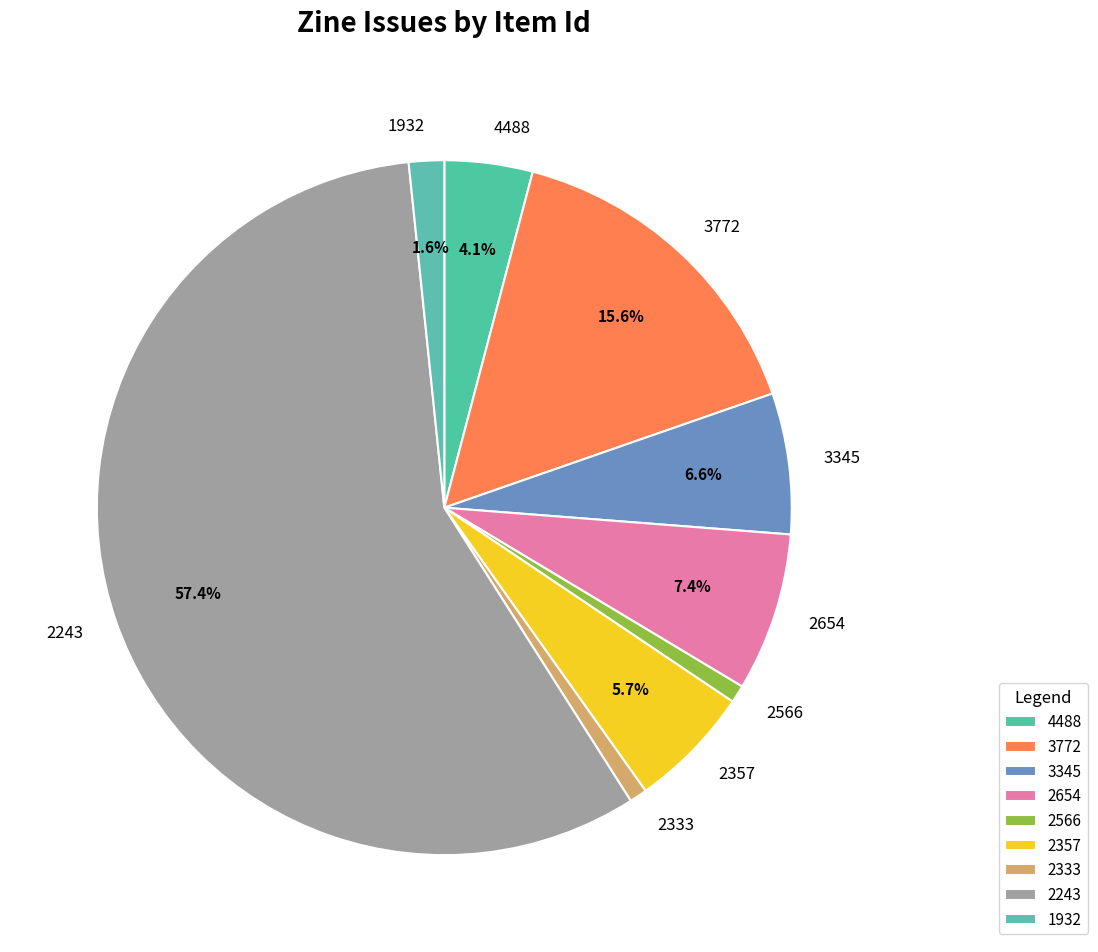

Does any single category account for the majority?

Yes